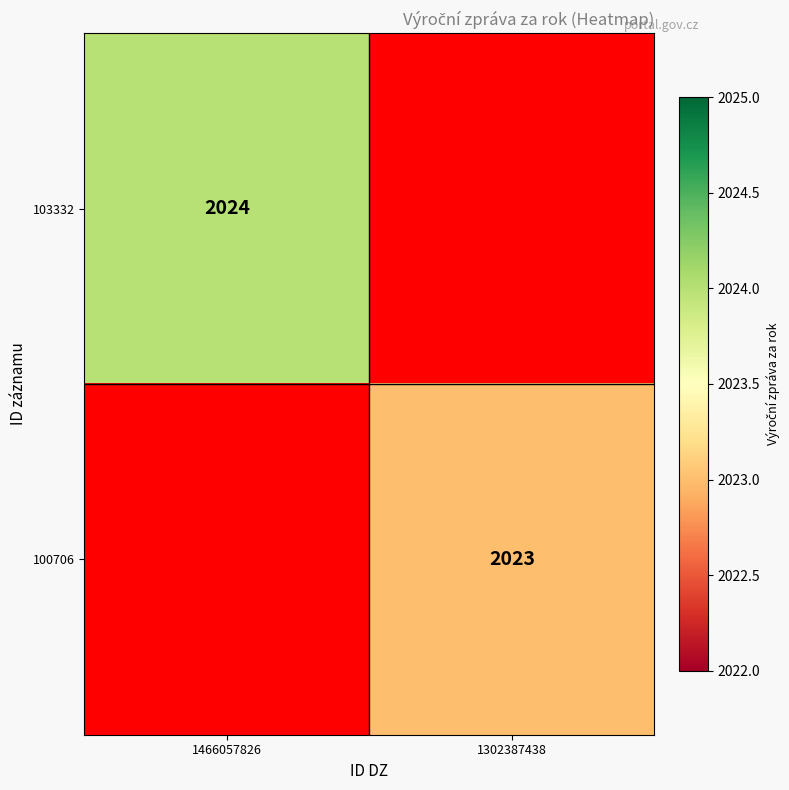

Is it true that 100706 equals 1117 at 1302387438?

False